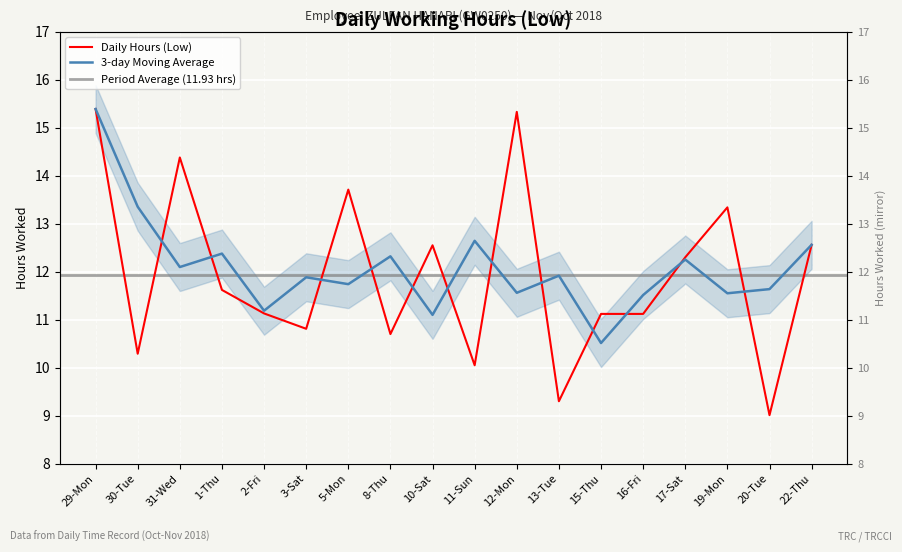

What is the sum of all values?

214.7